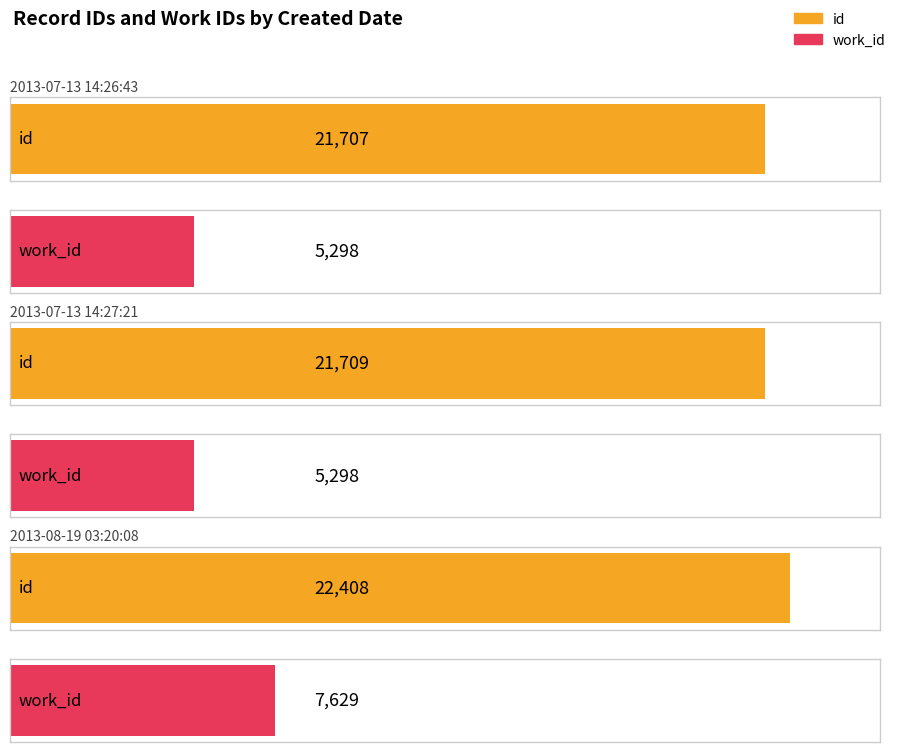

What is the label of the 1st bar from the left?

2013-07-13 14:26:43